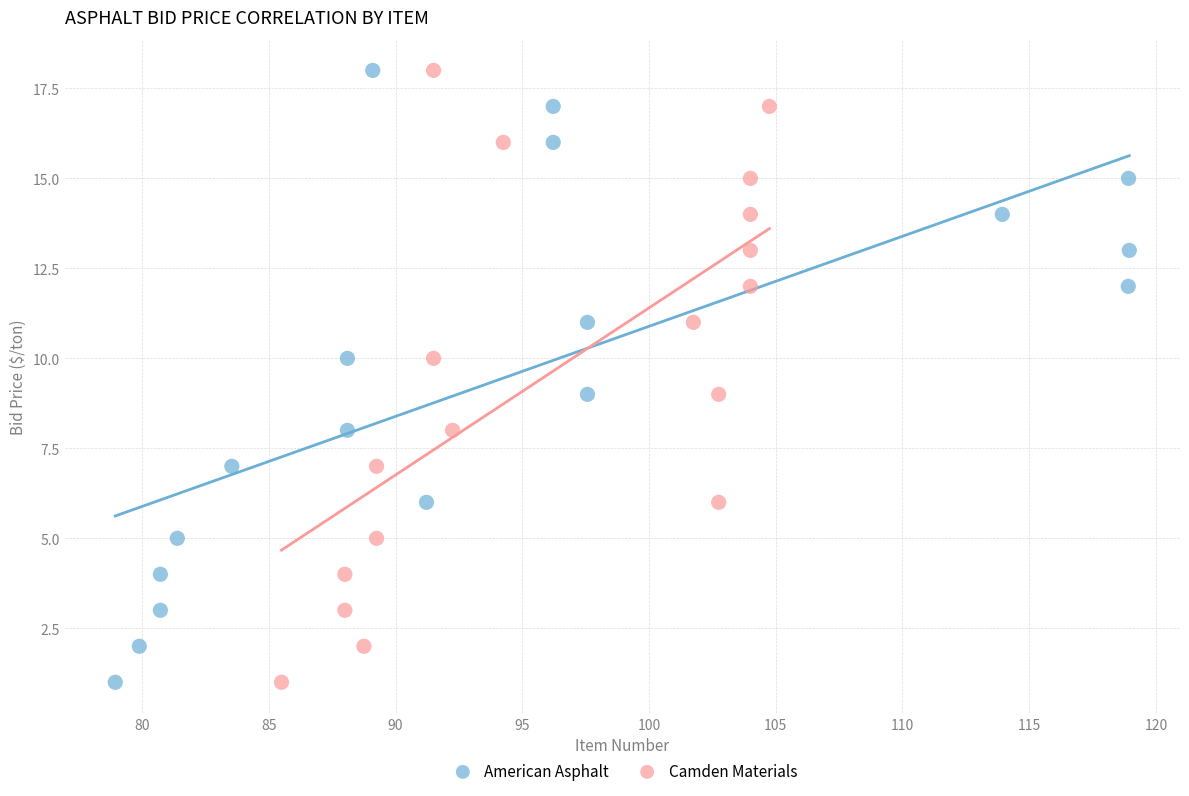

What are all the series names shown in the legend?

American Asphalt, Camden Materials